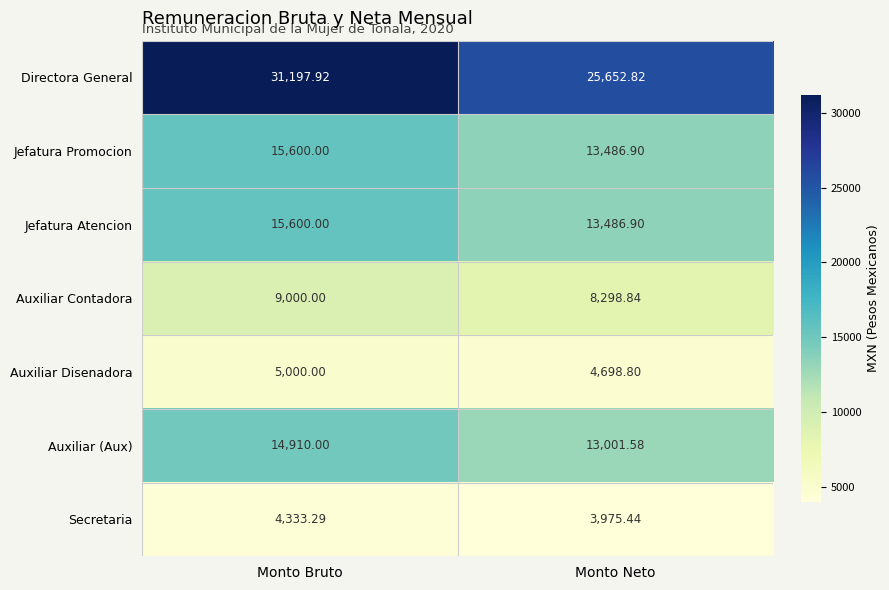

List the labels in order of Directora General value, smallest first.

Monto Neto, Monto Bruto